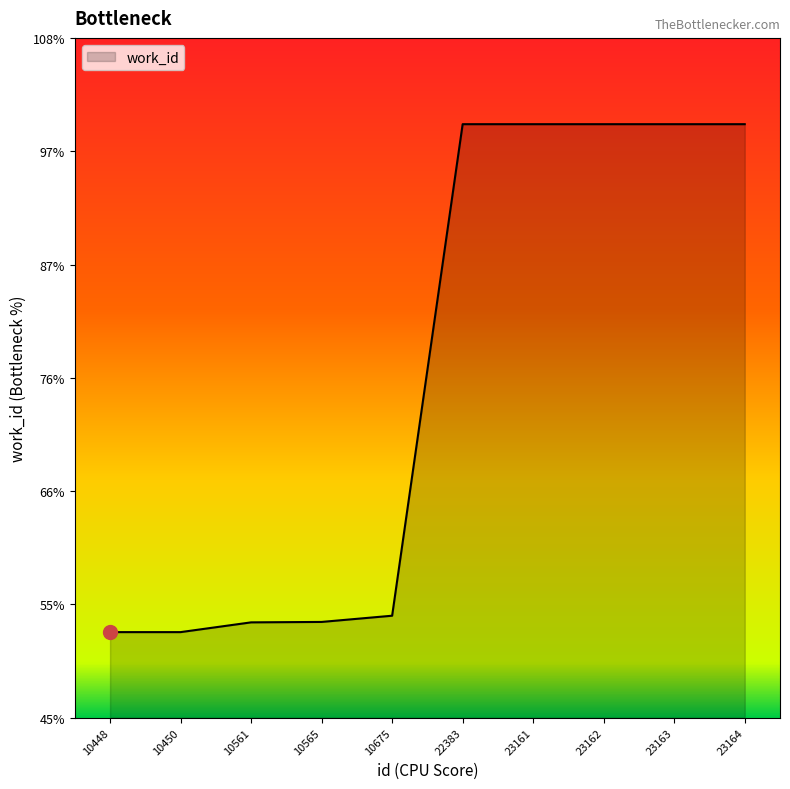

Is this an area chart (filled region under the line)?

Yes